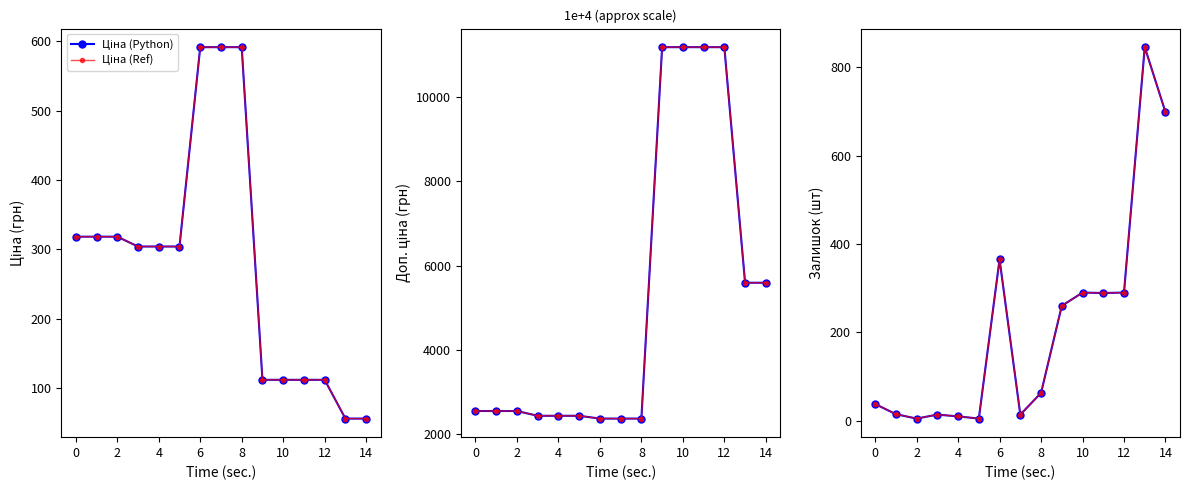

Reading right to left, what are all the values shown in this chart?

Ціна (Python): 55.9	55.9	111.8	111.8	111.8	111.8	591.6	591.6	591.6	304.1	304.1	304.1	318.3	318.3	318.3
Ціна (Ref): 55.9	55.9	111.8	111.8	111.8	111.8	591.6	591.6	591.6	304.1	304.1	304.1	318.3	318.3	318.3
Доп. ціна (Python): 5591.0	5591.0	11182.0	11182.0	11182.0	11182.0	2366.5	2366.5	2366.5	2432.8	2432.8	2432.8	2546.4	2546.4	2546.4
Доп. ціна (Ref): 5591.0	5591.0	11182.0	11182.0	11182.0	11182.0	2366.5	2366.5	2366.5	2432.8	2432.8	2432.8	2546.4	2546.4	2546.4
Залишок (Python): 698.0	845.0	290.0	289.0	290.0	260.0	63.0	14.0	365.0	5.0	10.0	14.0	5.0	15.0	38.0
Залишок (Ref): 698.0	845.0	290.0	289.0	290.0	260.0	63.0	14.0	365.0	5.0	10.0	14.0	5.0	15.0	38.0